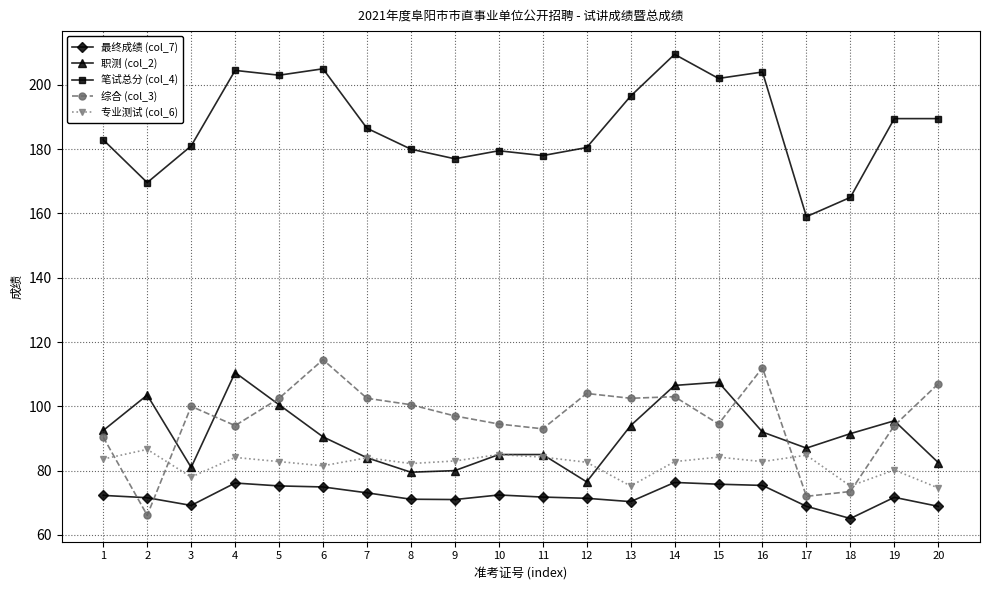

True or false: 职测 (col_2) and 最终成绩 (col_7) cross at least once.

False